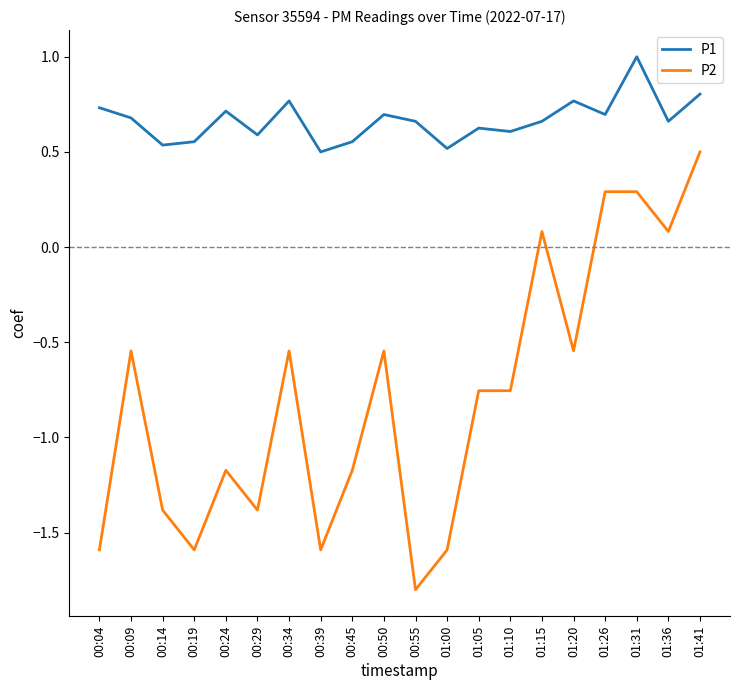

Between 00:29 and 01:05, which series saw the biggest shift?

P2